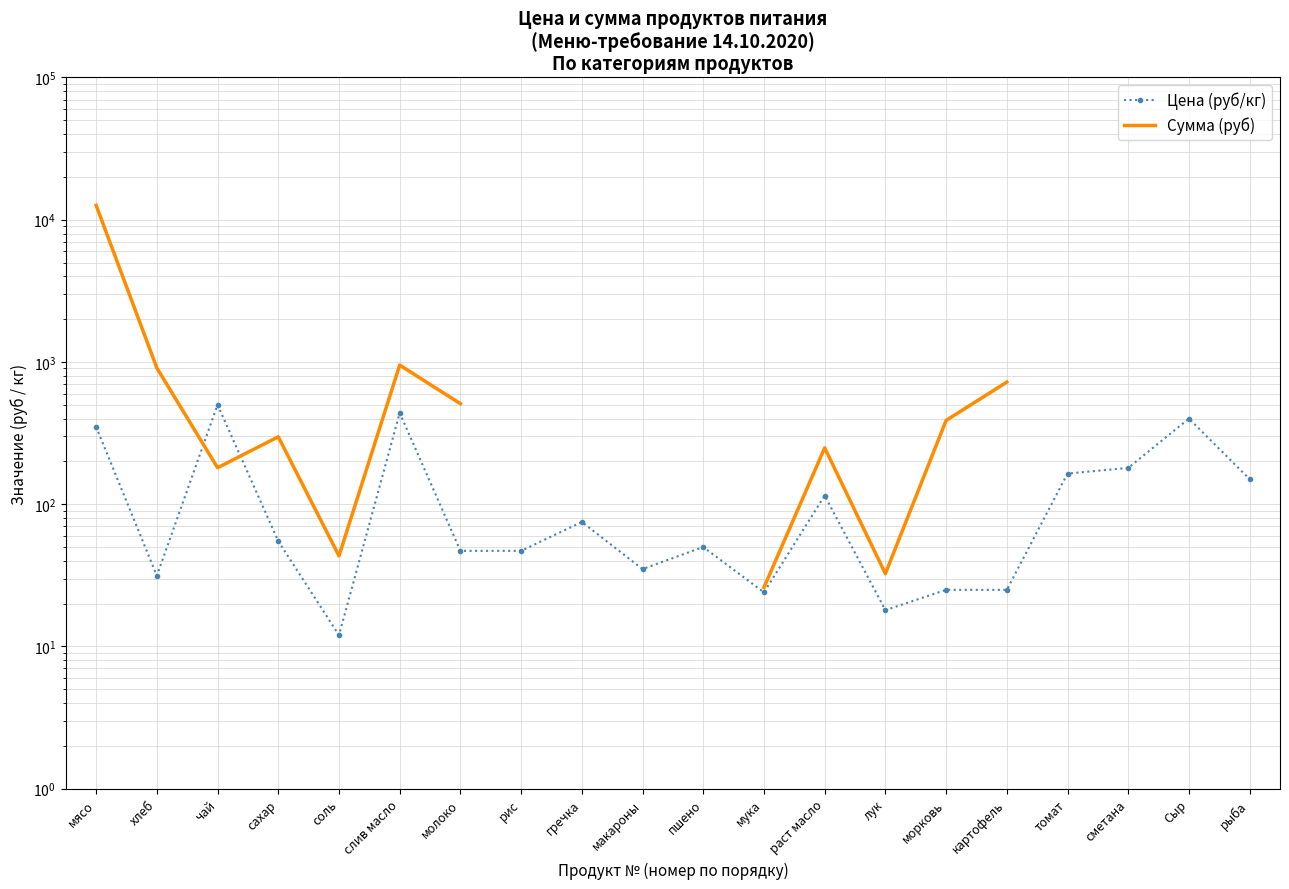

At which label does Сумма (руб) first exceed 907?

мясо